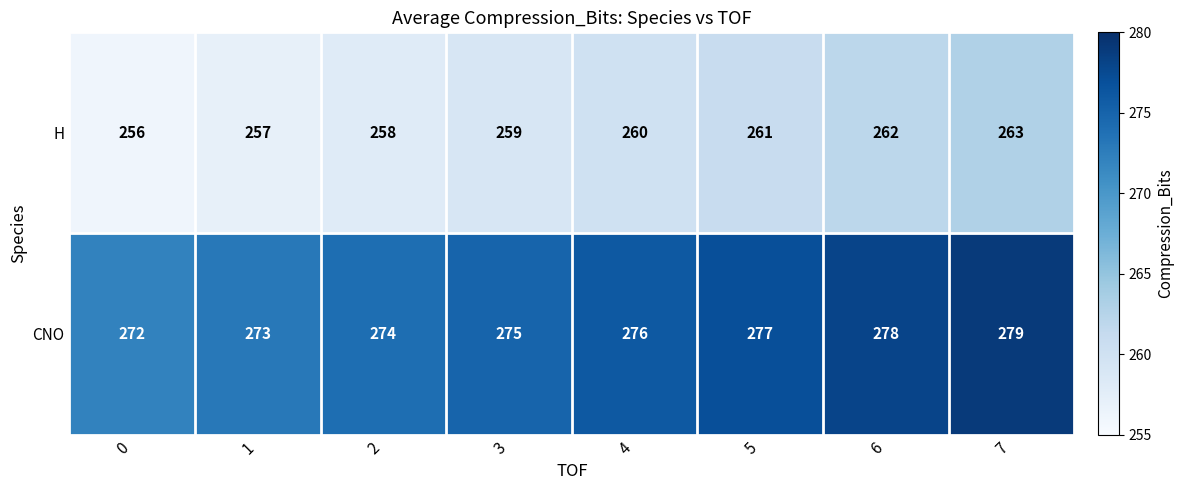

What is the difference between the maximum and minimum values in the H series?

7